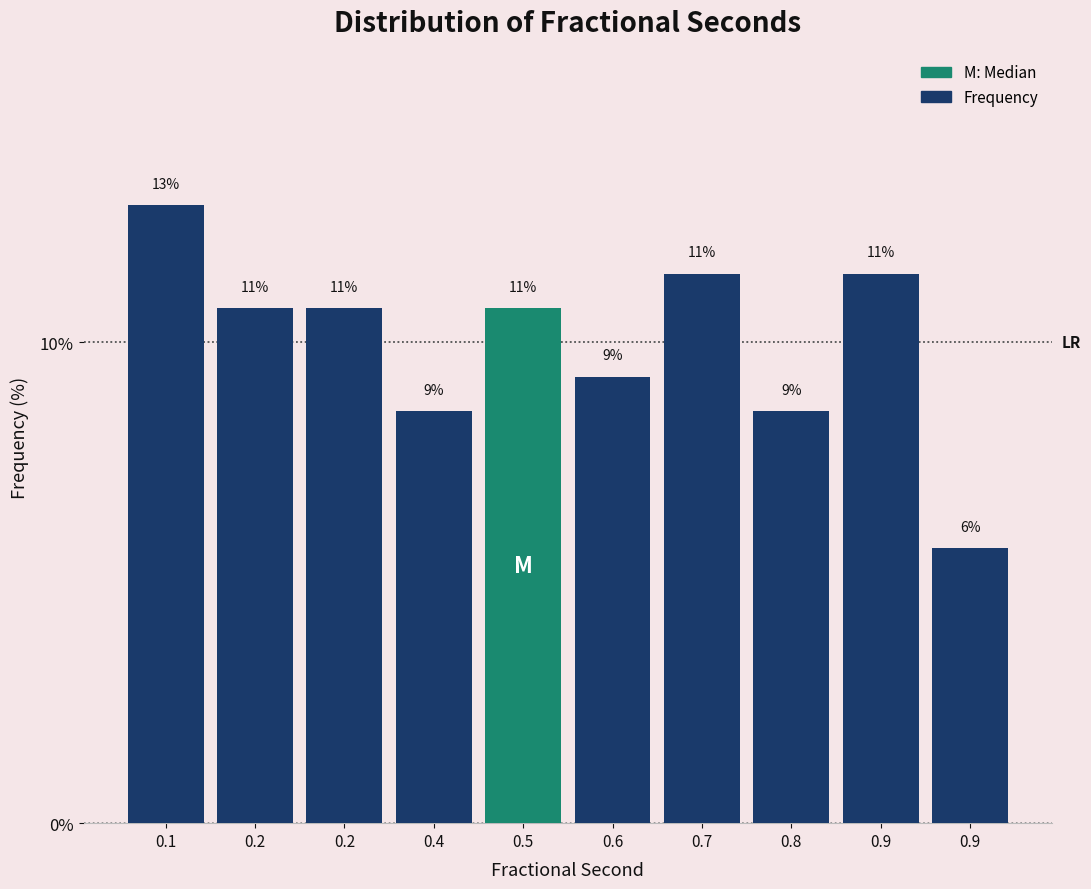

Are the bars horizontal?

No